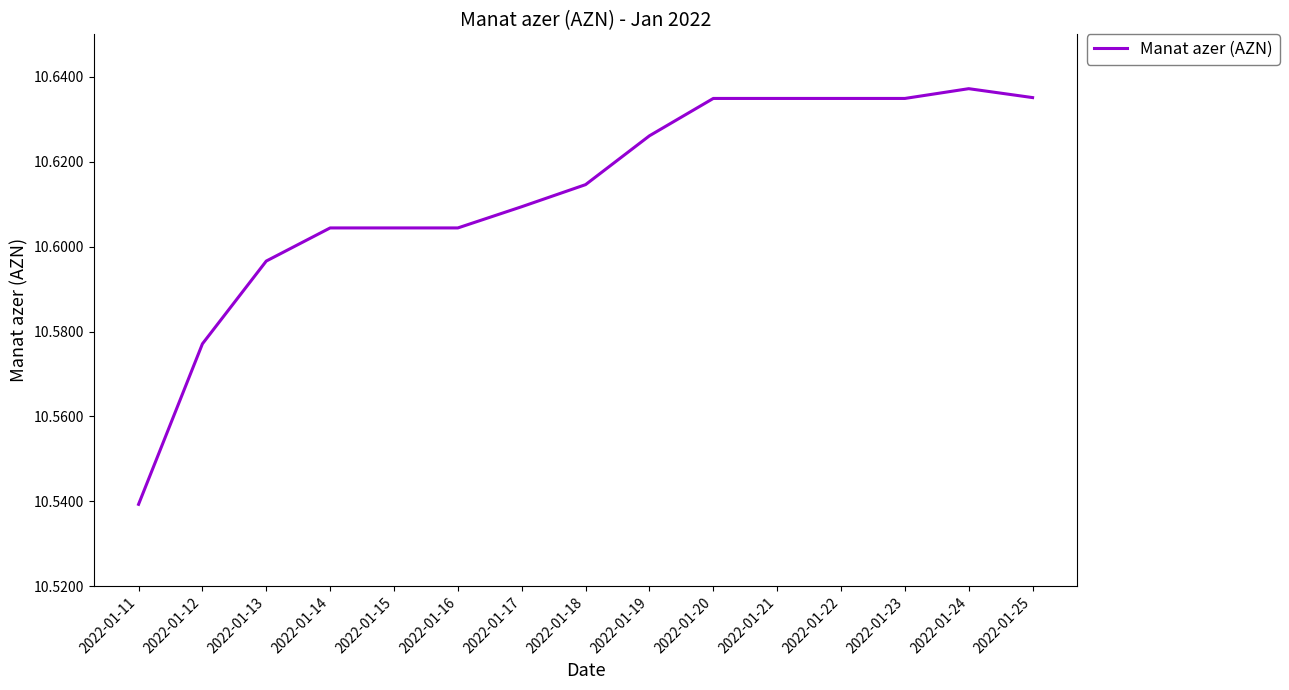

Is it true that the value at 2022-01-24 is 17.4?

False